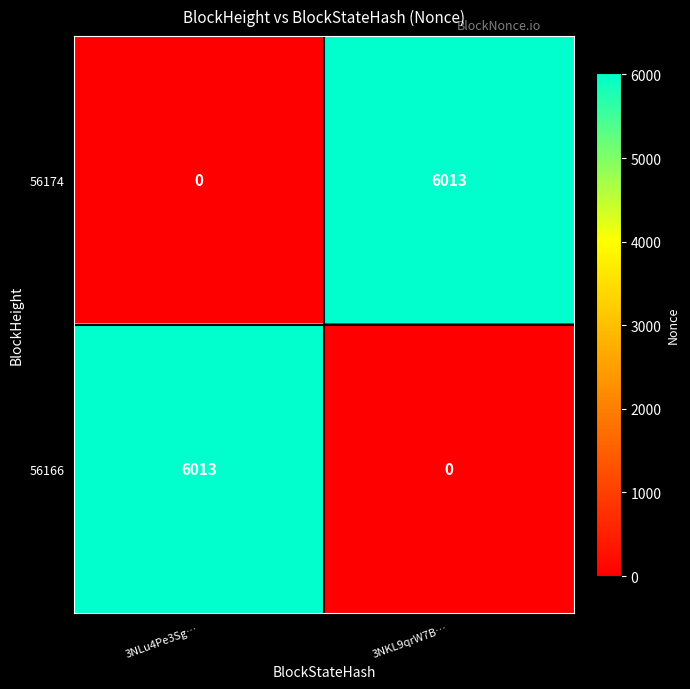

How many values in the 56174 series are below 6013?

1